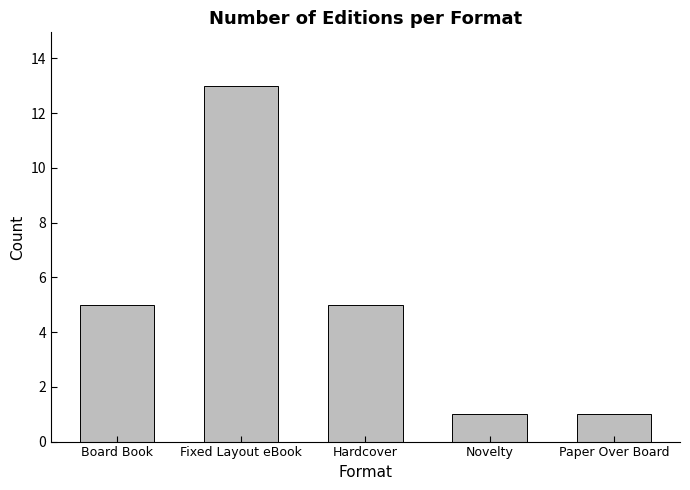

What position from the left is Paper Over Board?

5